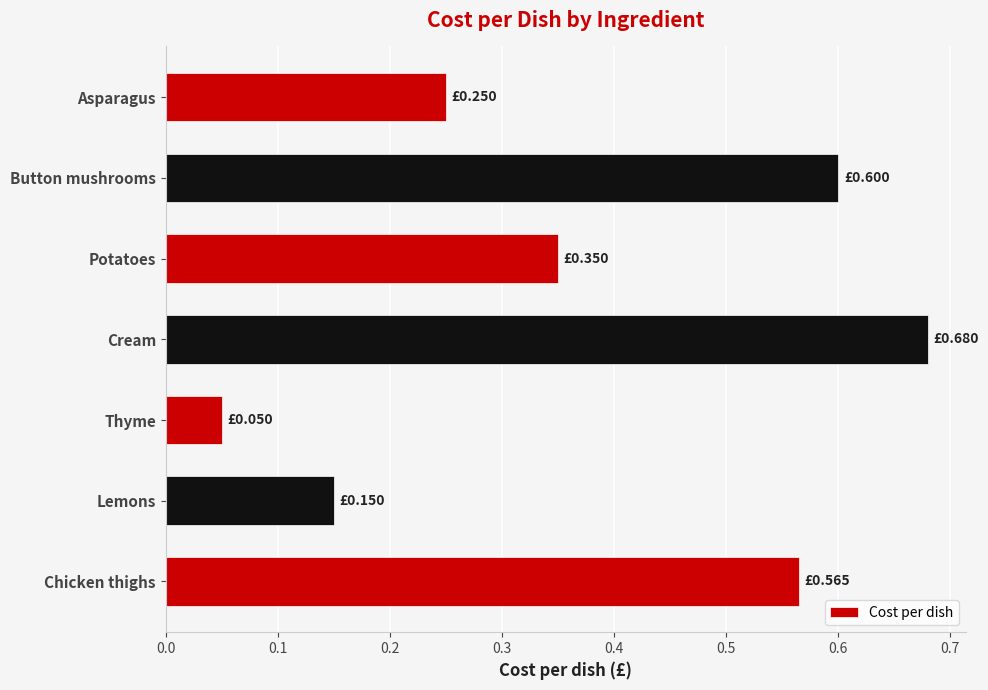

At which label is the value closest to 0?

Thyme